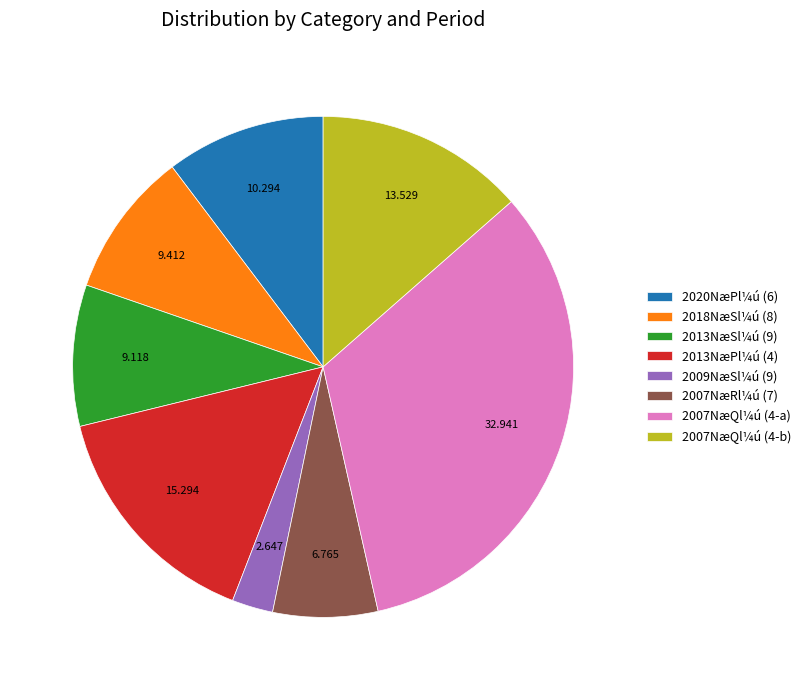

Do 2013NæSl¼ú (9) and 2007NæQl¼ú (4-a) together represent more than half of the pie?

No